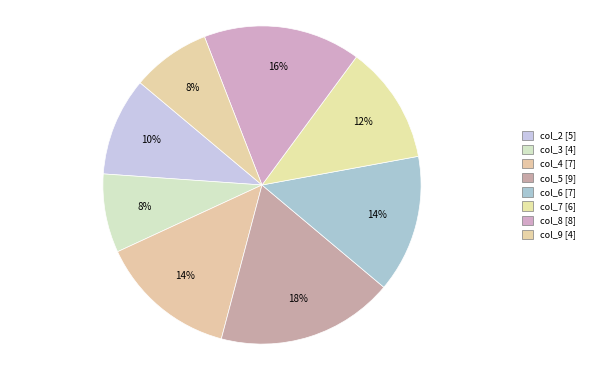

True or false: col_5 accounts for 10% of the total.

False